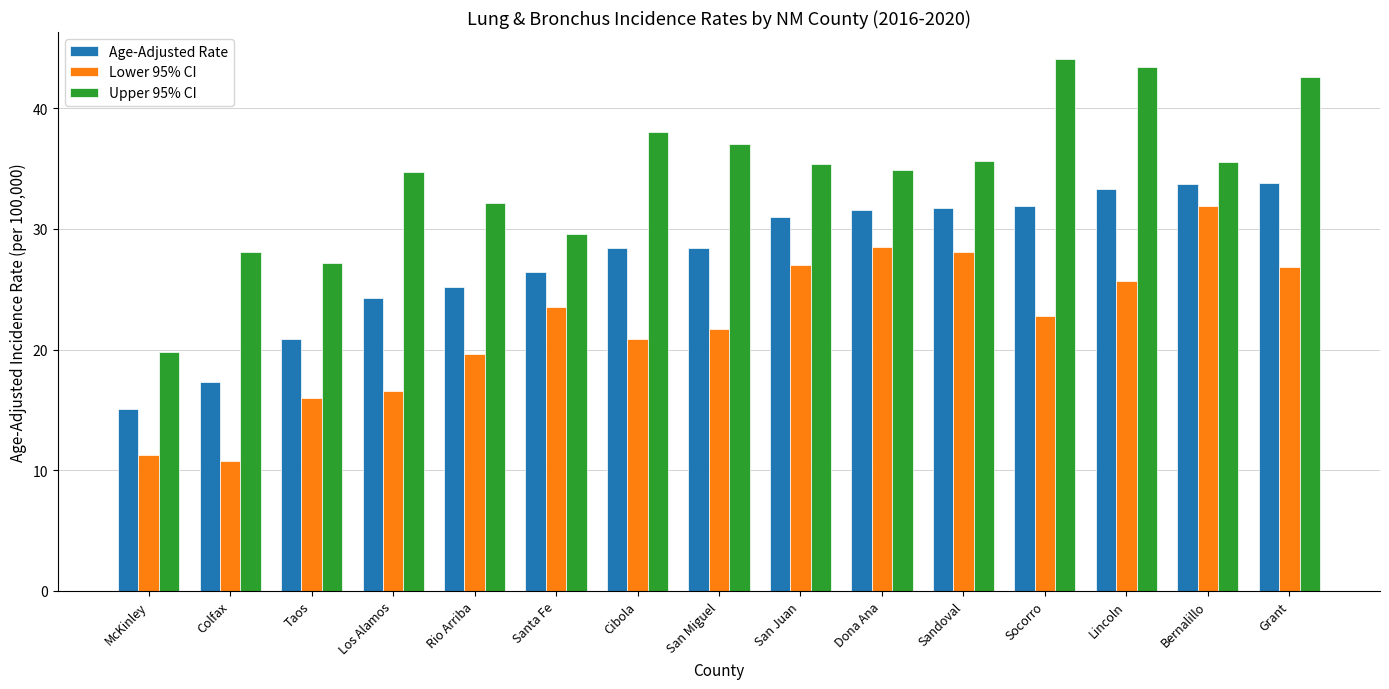

At Grant, list the series in order from largest to smallest.

Upper 95% CI, Age-Adjusted Rate, Lower 95% CI